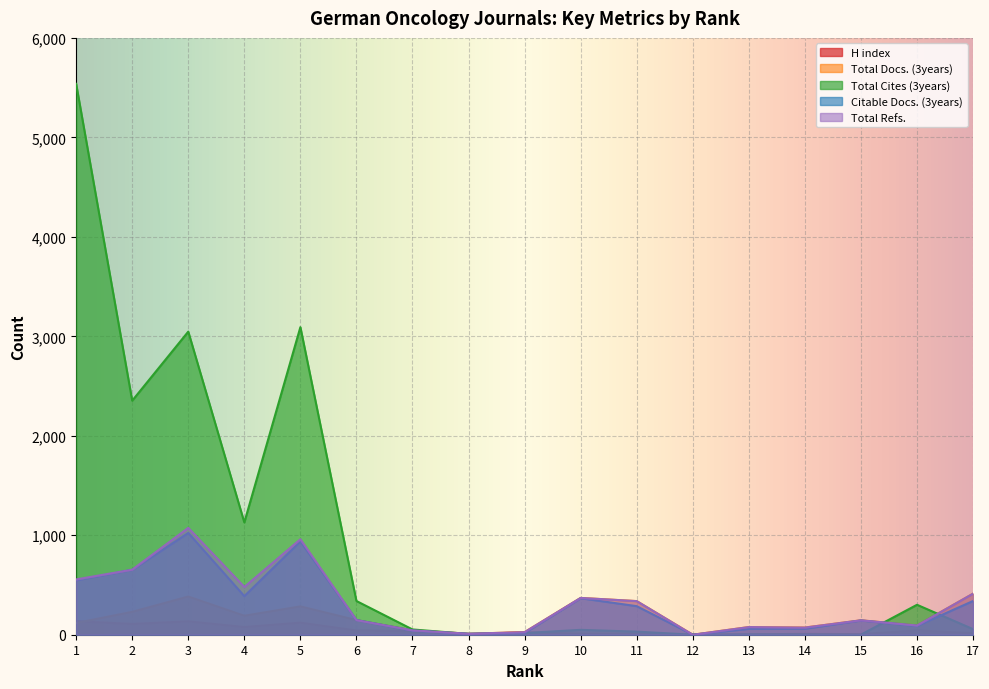

Which has a higher value, 8 or 4?

4